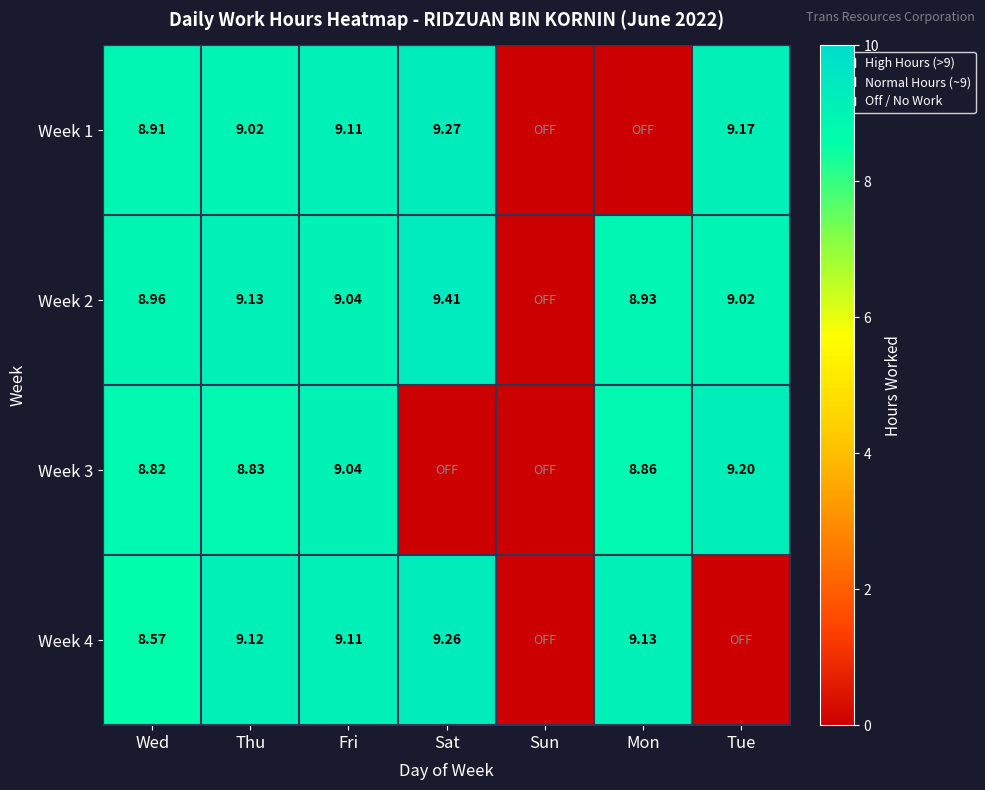

What is the difference between the maximum and second lowest values in the Week 3 series?

9.2